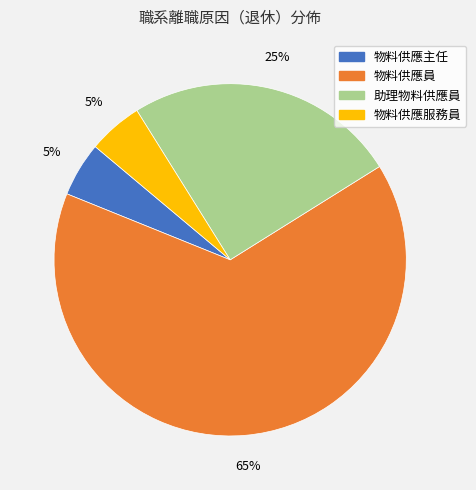

Count the number of slices in the pie.

4